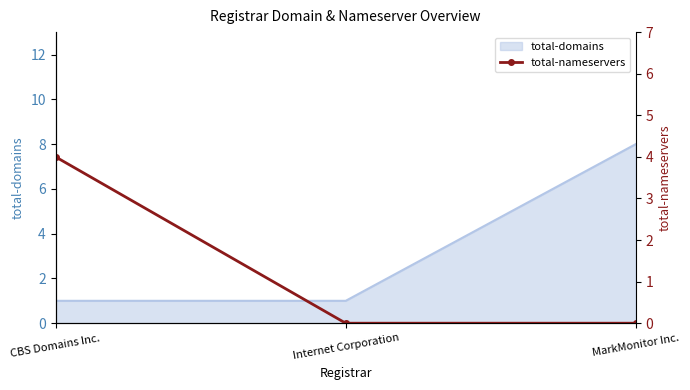

Which category has the highest value in the total-domains series?

MarkMonitor Inc.